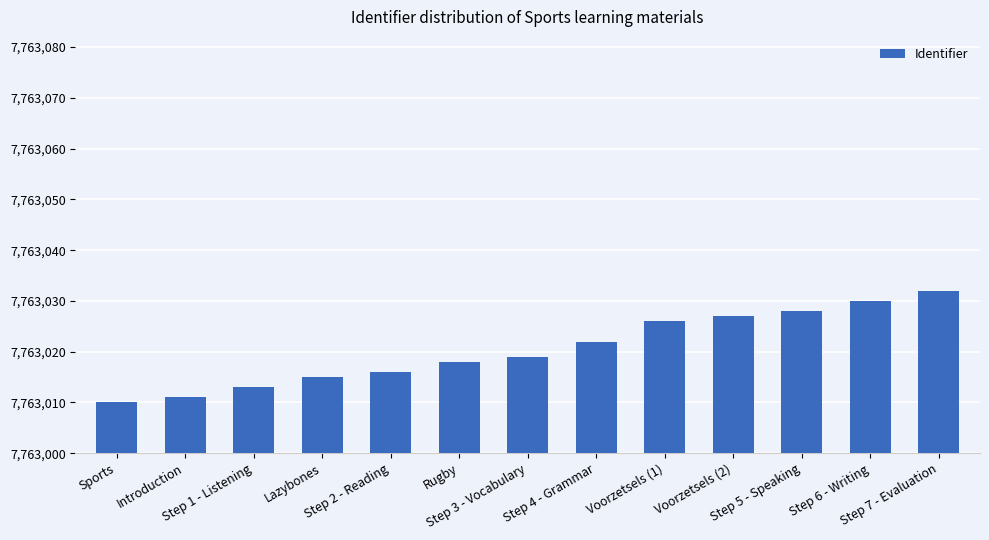

What is the difference between the maximum and minimum values?

22